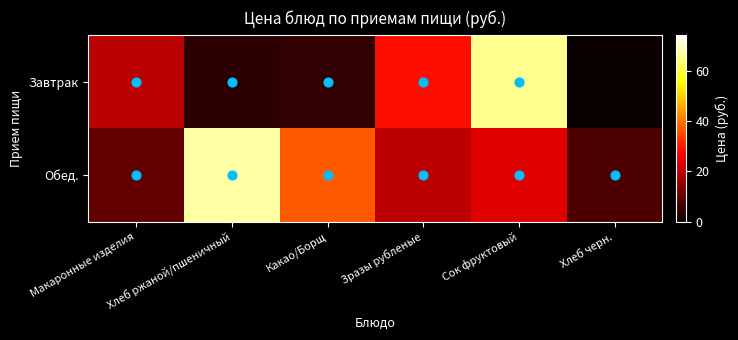

Reading right to left, what are all the values shown in this chart?

Завтрак: Хлеб черн.=0.0	Сок фруктовый=66.0	Зразы рубленые=28.5	Какао/Борщ=4.4	Хлеб ржаной/пшеничный=3.8	Макаронные изделия=19.5
Обед.: Хлеб черн.=7.7	Сок фруктовый=24.0	Зразы рубленые=19.5	Какао/Борщ=37.0	Хлеб ржаной/пшеничный=67.4	Макаронные изделия=9.9